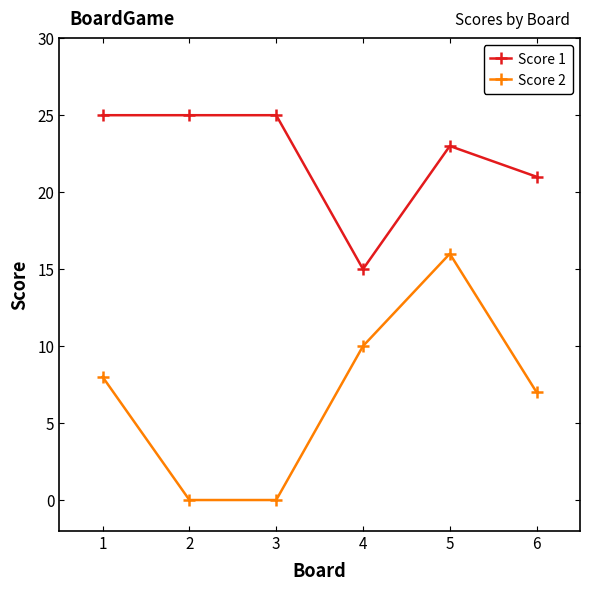

What is the minimum value for Score 1?

15